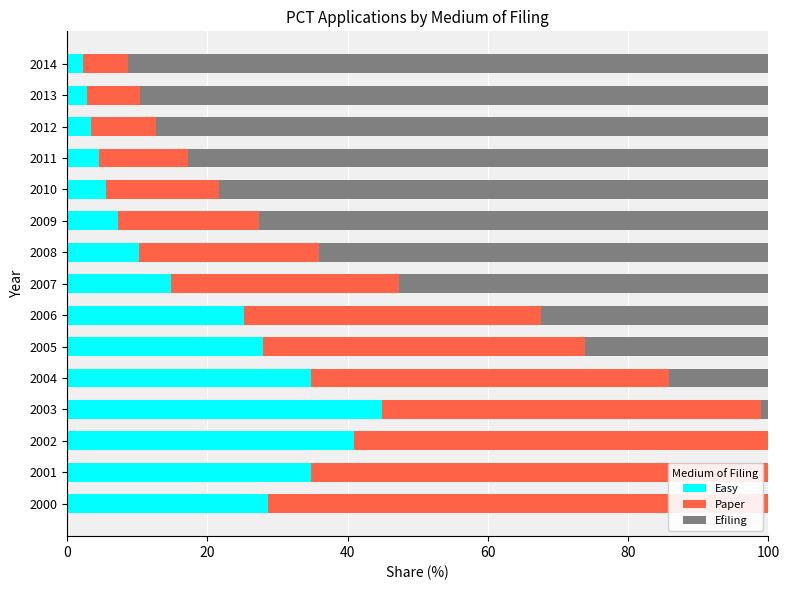

What is the maximum value for Easy?

44.8